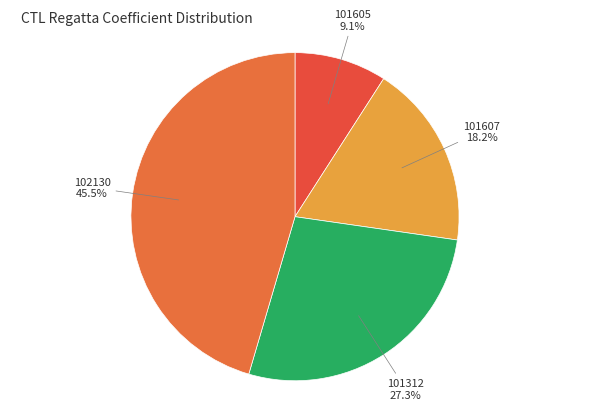

What is the smallest slice in the pie chart?

101605